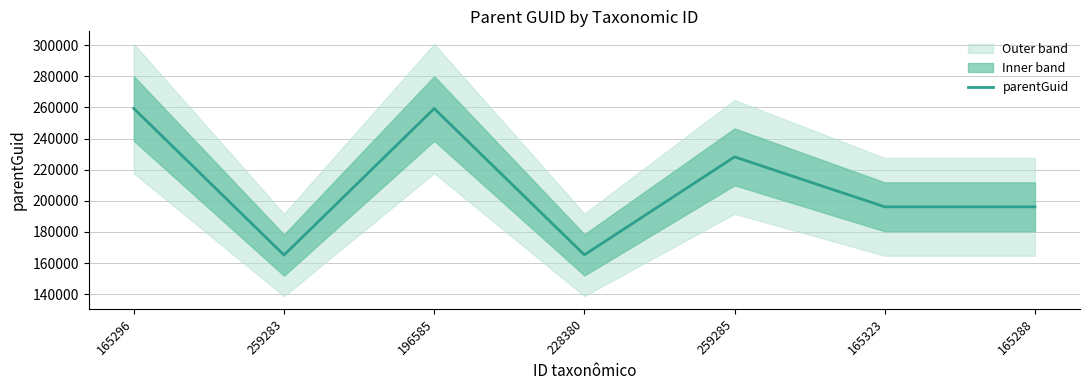

Which category has the highest value across all series?

165296